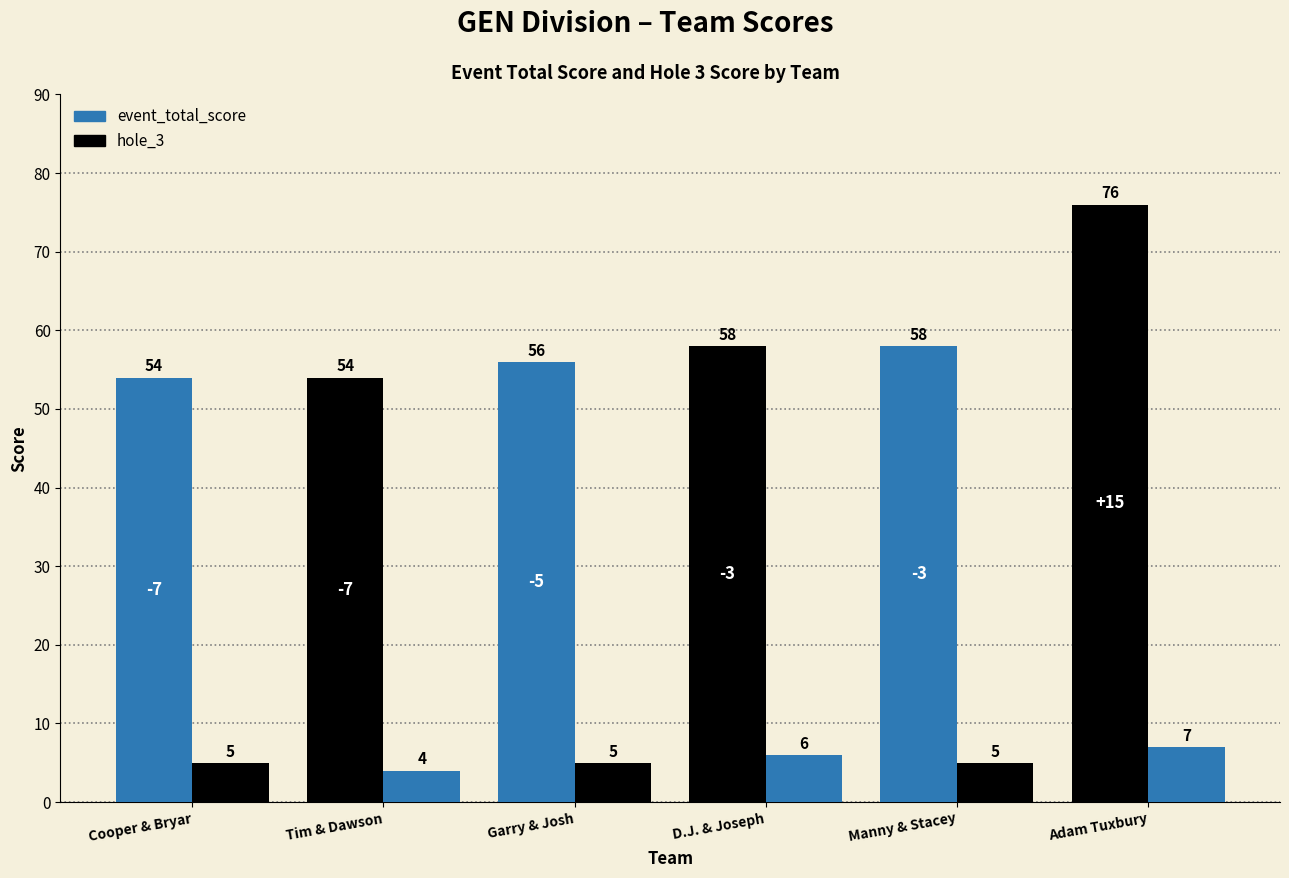

At which label is hole_3 closest to 5?

Cooper & Bryar